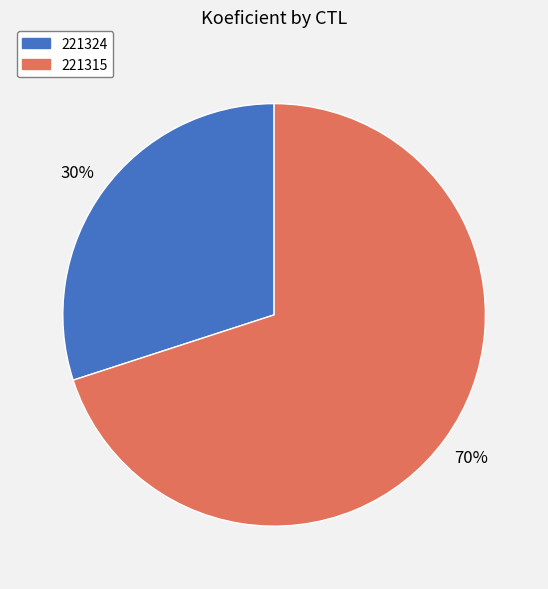

How many segments does this pie chart have?

2